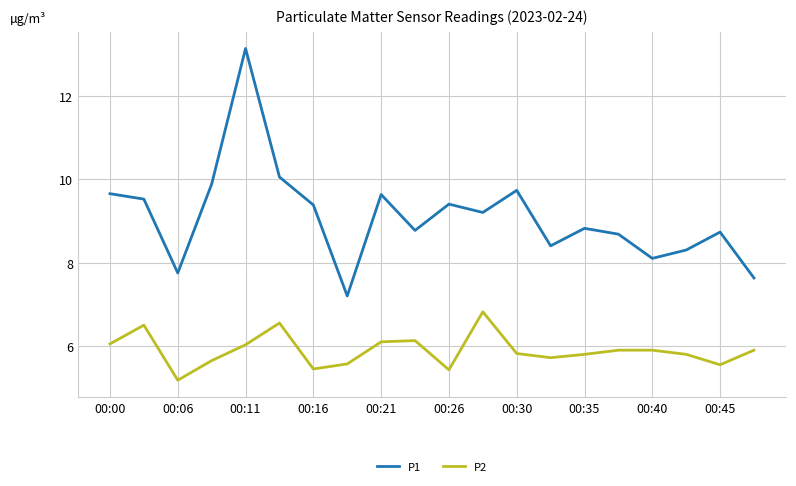

True or false: P1 and P2 intersect in this chart.

False